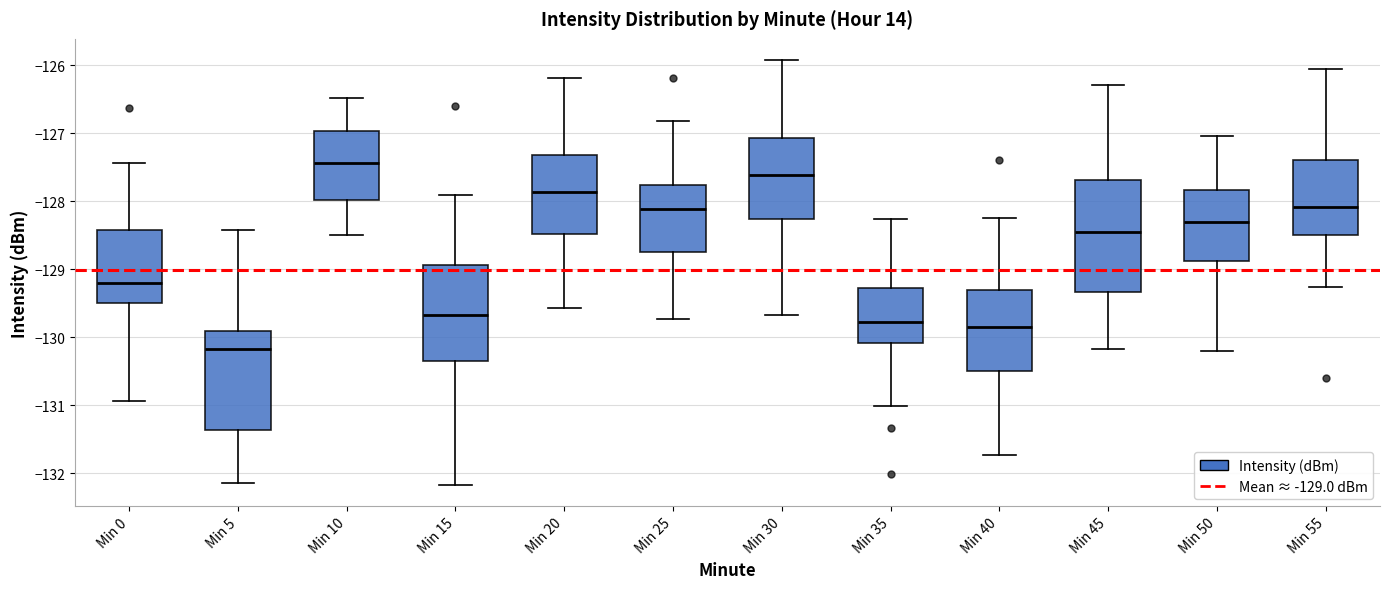

Reading left to right, transcribe this box plot: for each box, give where its median line is, the range the box spans, and where its two whiskers end, as read against the y-axis. The values are not printed on the chart, so give them approximately, as read against the axis.

Min 0: median -129.2, box -129.5 to -128.4, whiskers -130.9 to -127.4
Min 5: median -130.2, box -131.4 to -129.9, whiskers -132.1 to -128.4
Min 10: median -127.4, box -128.0 to -127.0, whiskers -128.5 to -126.5
Min 15: median -129.7, box -130.3 to -128.9, whiskers -132.2 to -127.9
Min 20: median -127.9, box -128.5 to -127.3, whiskers -129.6 to -126.2
Min 25: median -128.1, box -128.7 to -127.8, whiskers -129.7 to -126.8
Min 30: median -127.6, box -128.3 to -127.1, whiskers -129.7 to -125.9
Min 35: median -129.8, box -130.1 to -129.3, whiskers -131.0 to -128.3
Min 40: median -129.9, box -130.5 to -129.3, whiskers -131.7 to -128.3
Min 45: median -128.5, box -129.3 to -127.7, whiskers -130.2 to -126.3
Min 50: median -128.3, box -128.9 to -127.8, whiskers -130.2 to -127.0
Min 55: median -128.1, box -128.5 to -127.4, whiskers -129.3 to -126.1